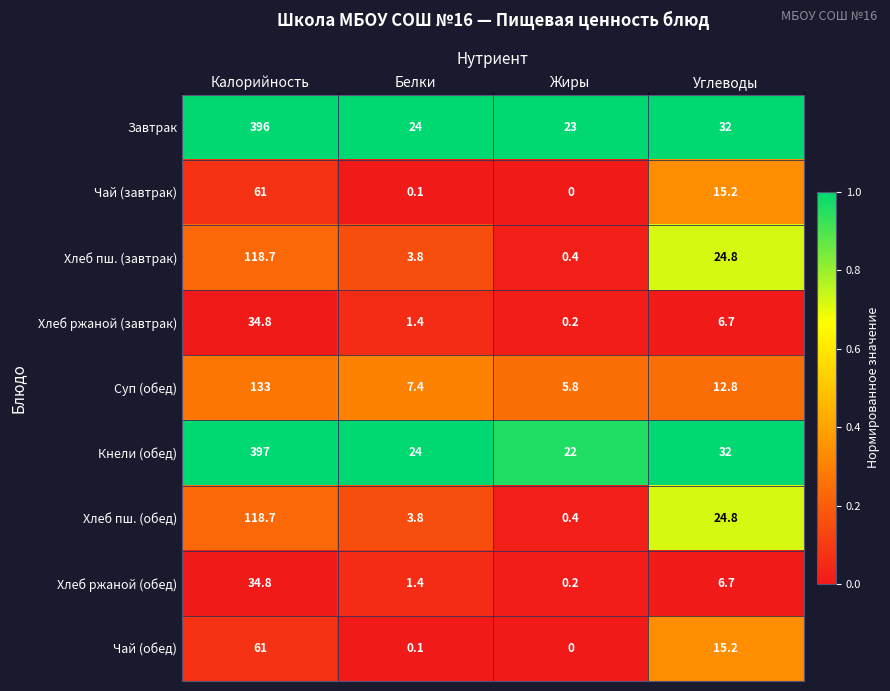

Which series has the largest range (max minus min)?

Кнели (обед)